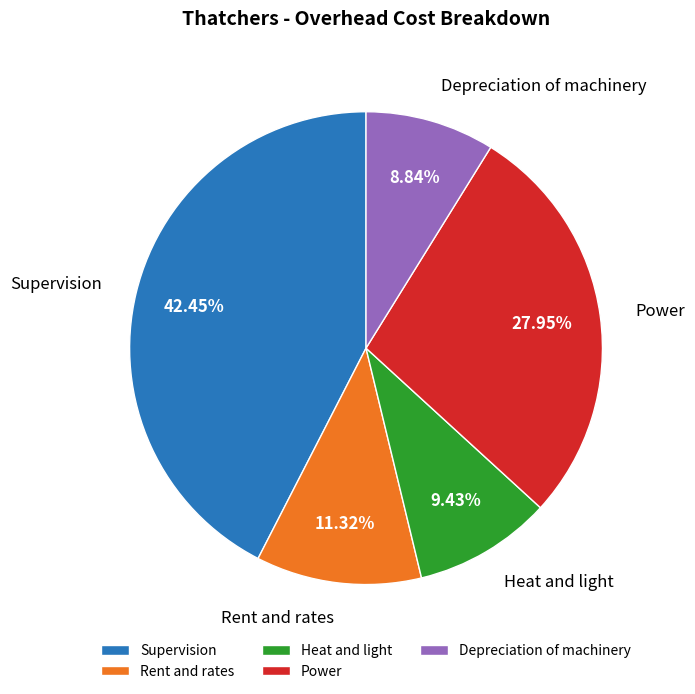

Rank the categories by value from highest to lowest.

Supervision, Power, Rent and rates, Heat and light, Depreciation of machinery